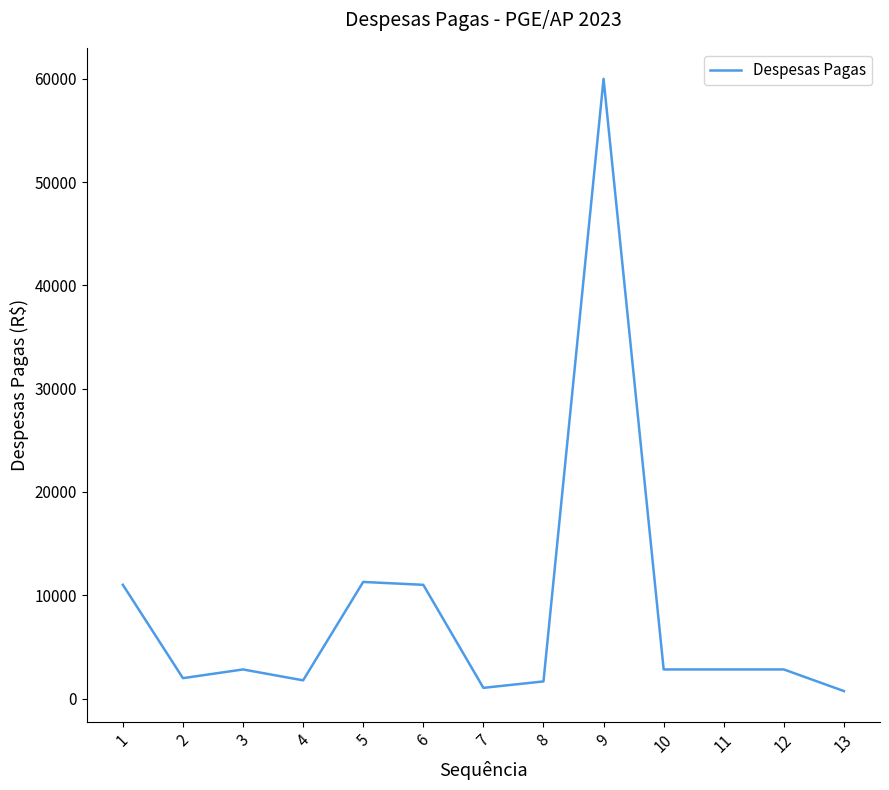

Count the number of data series in this chart.

1